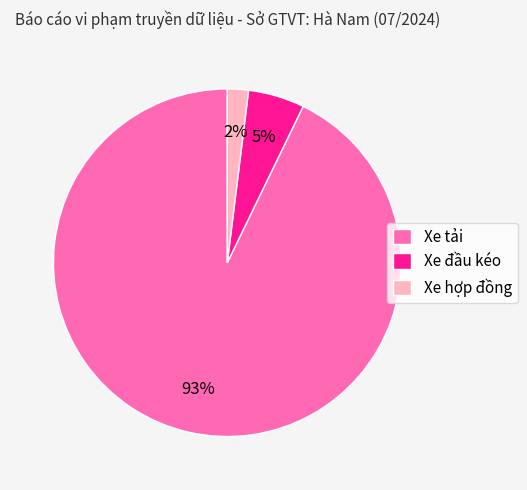

Which has a higher value, Xe tải or Xe hợp đồng?

Xe tải